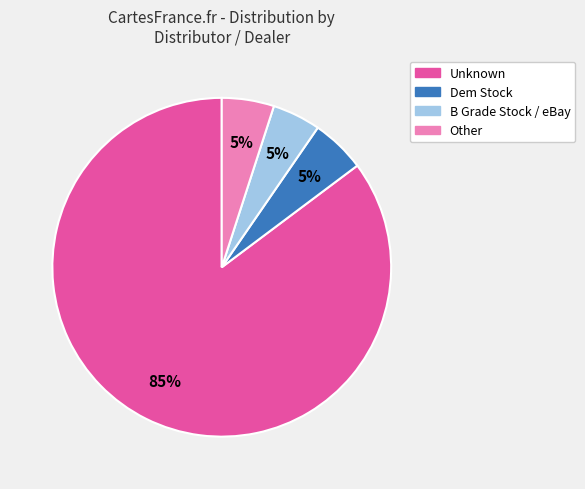

Is it true that Unknown is 77% of the pie?

False